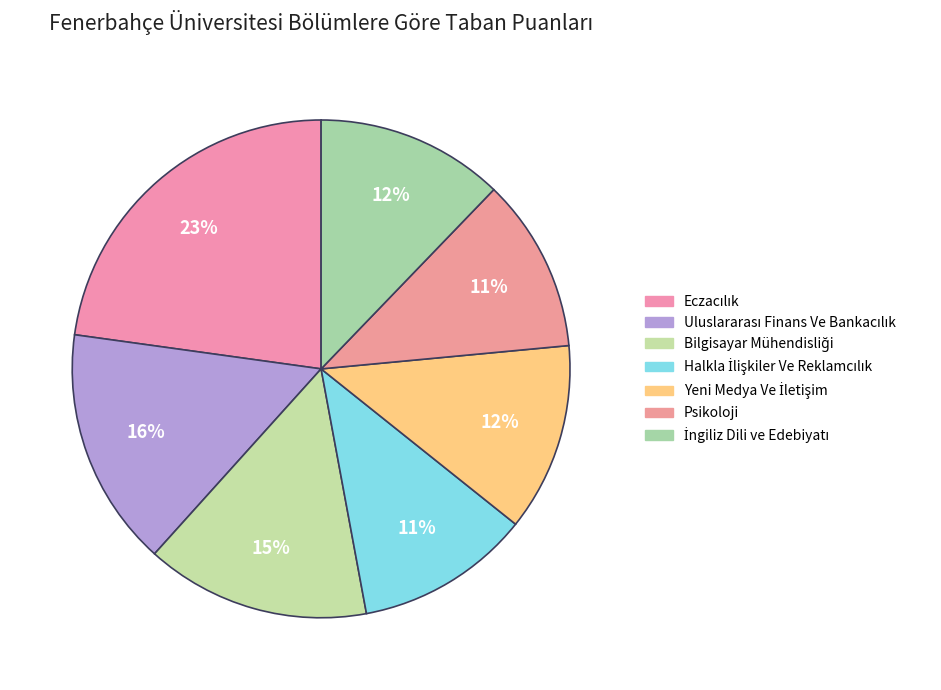

To the nearest percent, what percentage of the pie is Uluslararası Finans Ve Bankacılık?

16%